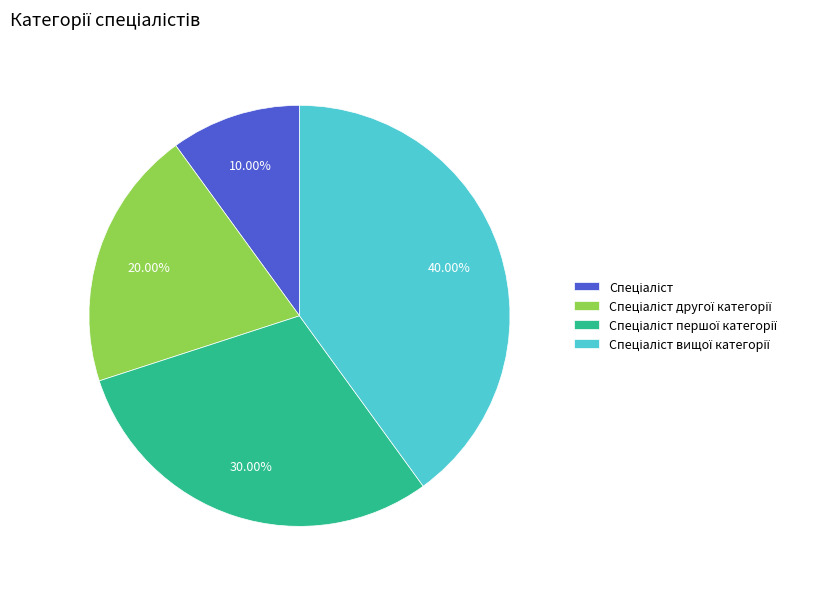

Does any single category account for the majority?

No